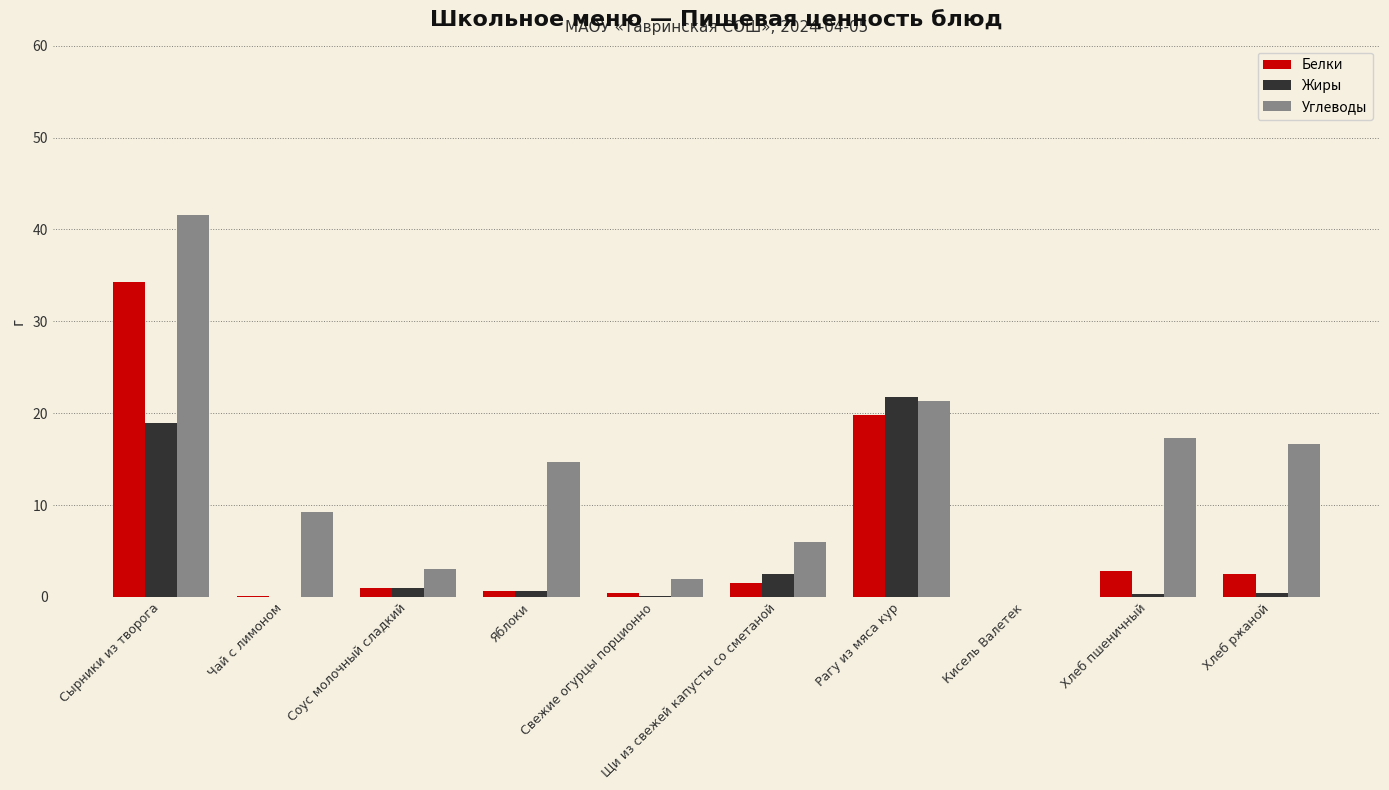

What is the sum of the Белки values at Щи из свежей капусты со сметаной and Кисель Валетек?

1.5